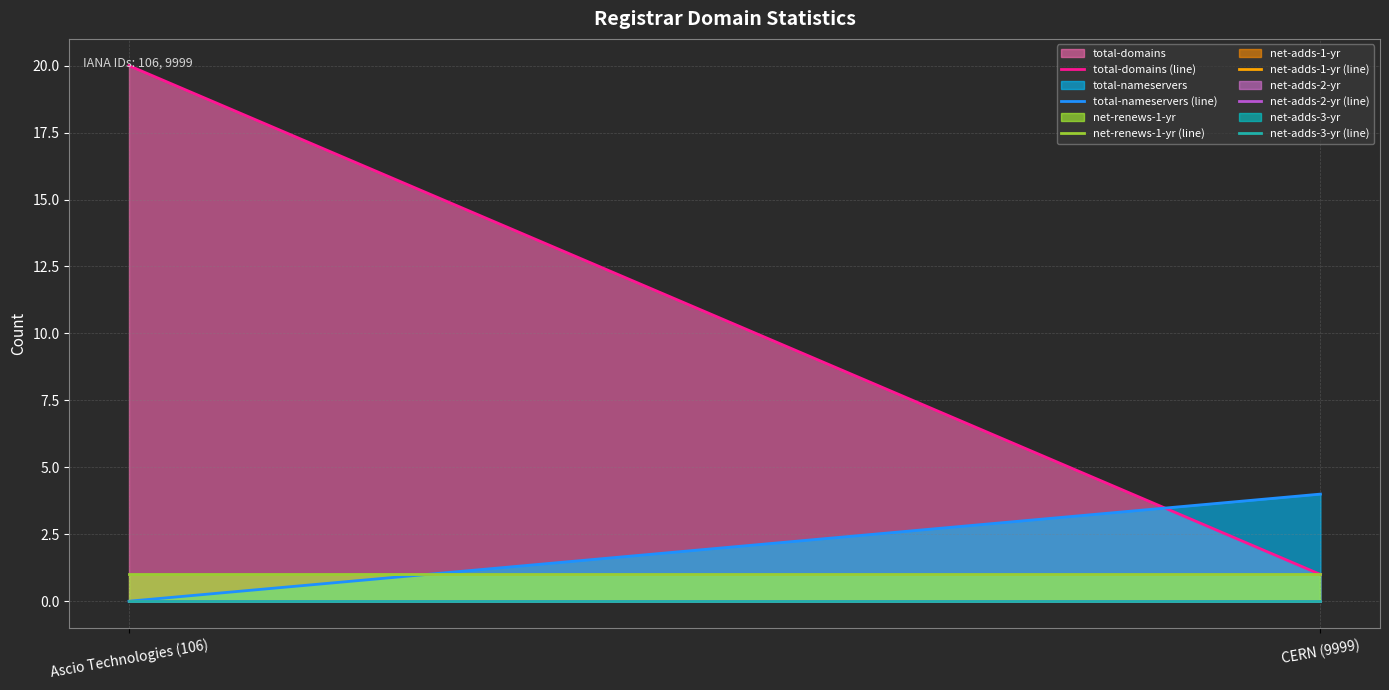

Is it true that net-adds-1-yr (line) equals 0 at Ascio Technologies (106)?

True